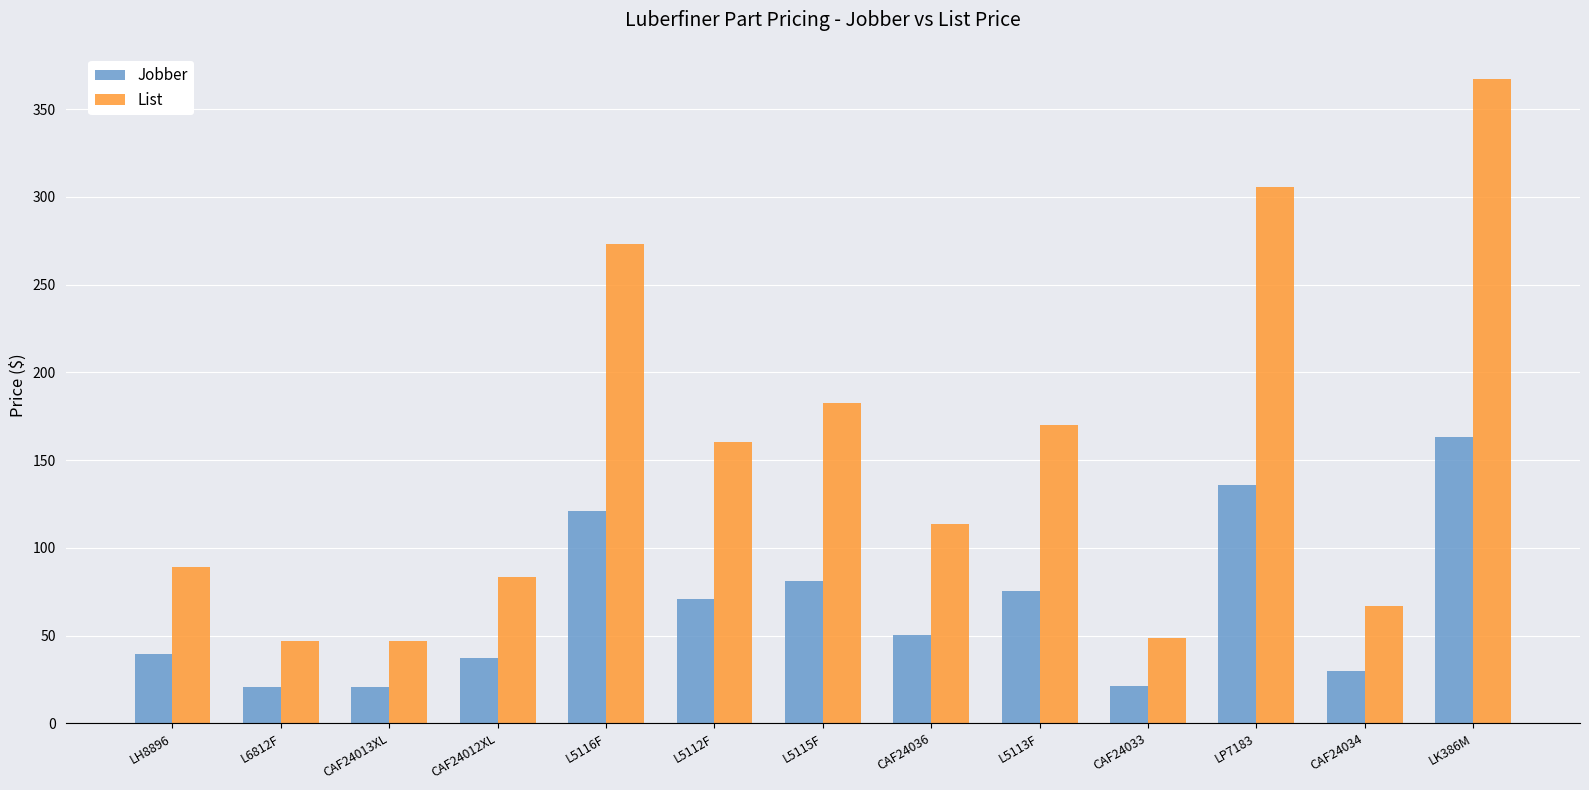

How many groups of bars are there?

13